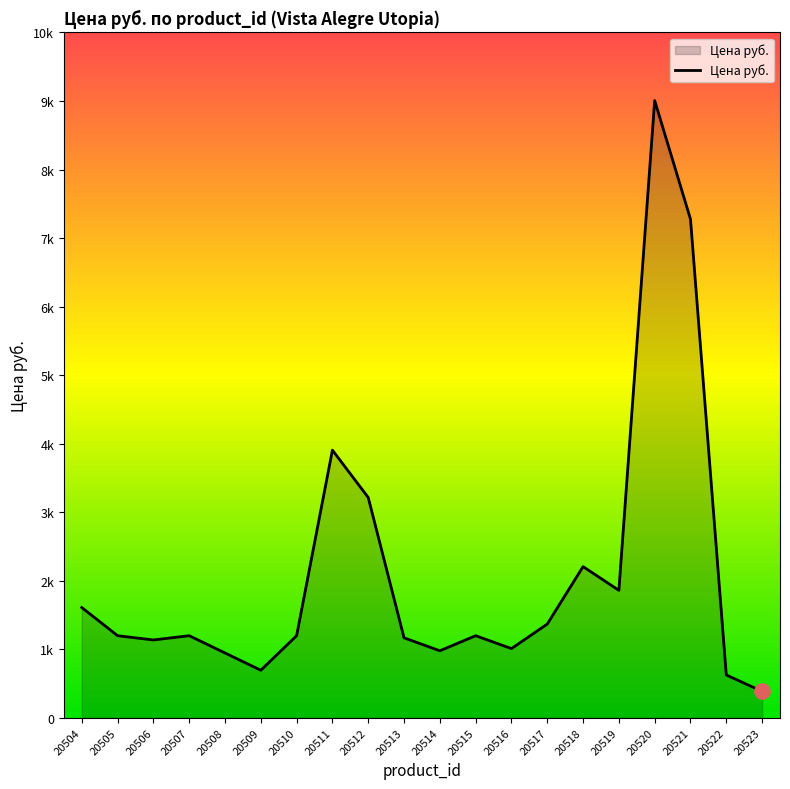

Does the chart have visible grid lines?

No